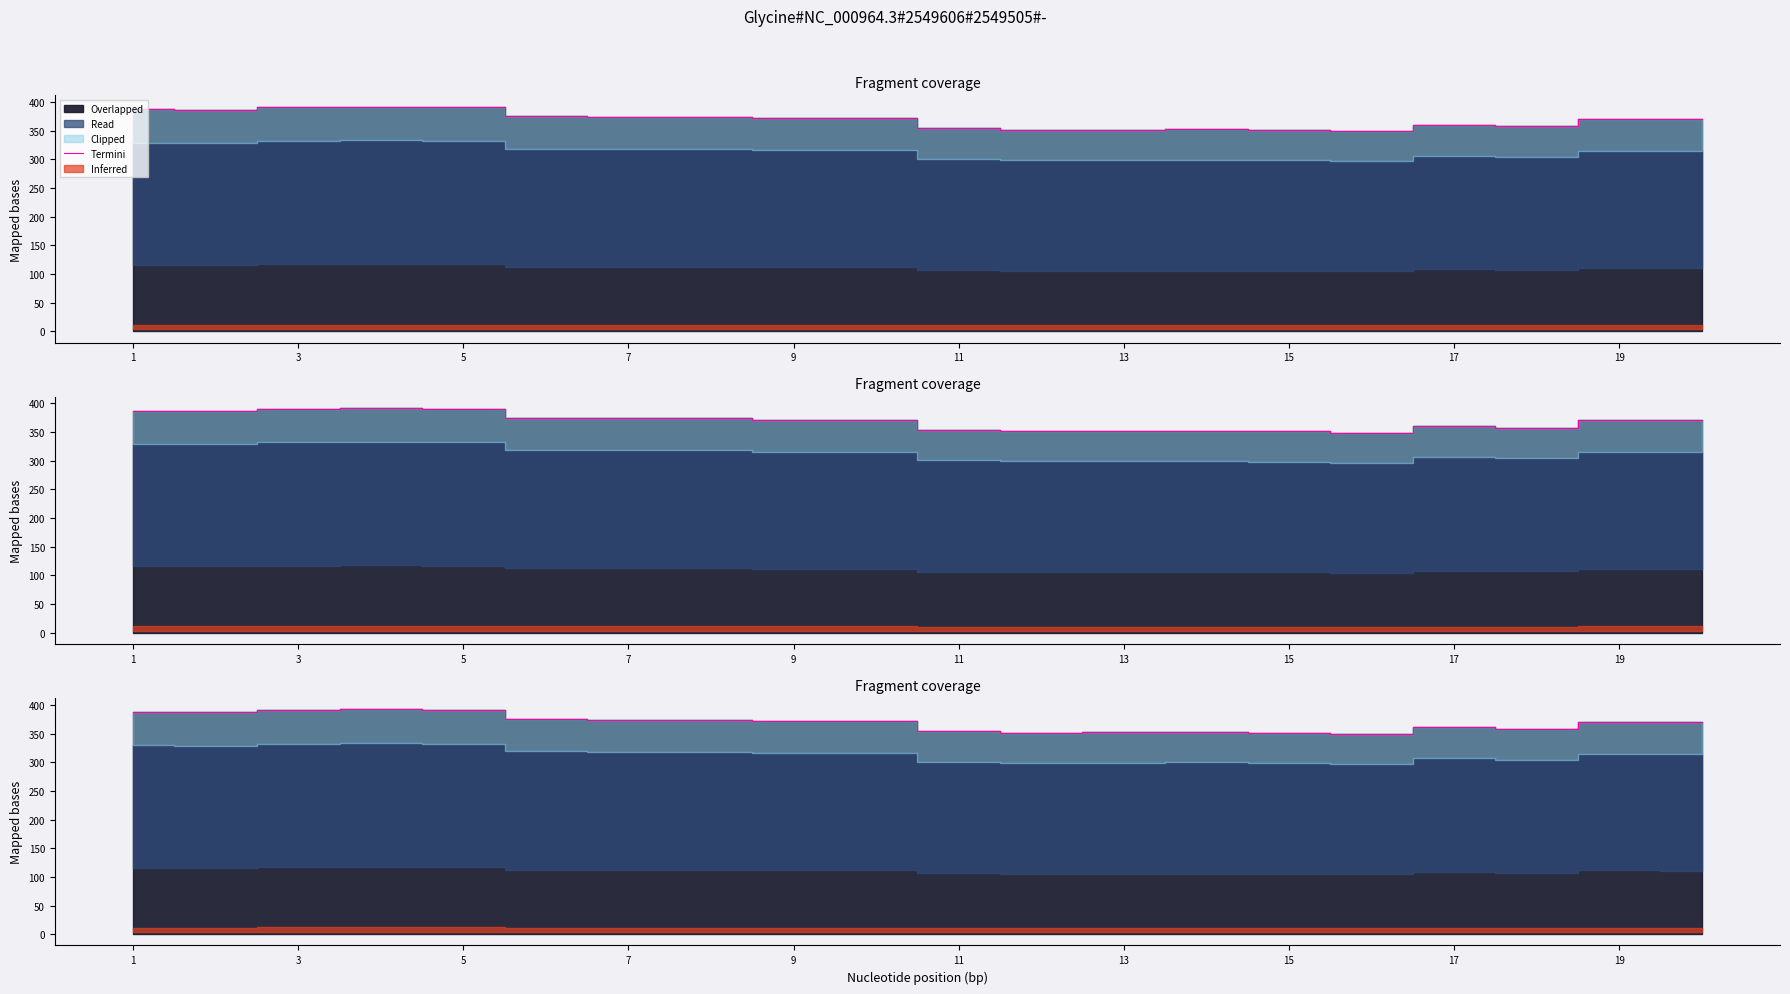

What is the value of the 2nd point from the left?

386.9